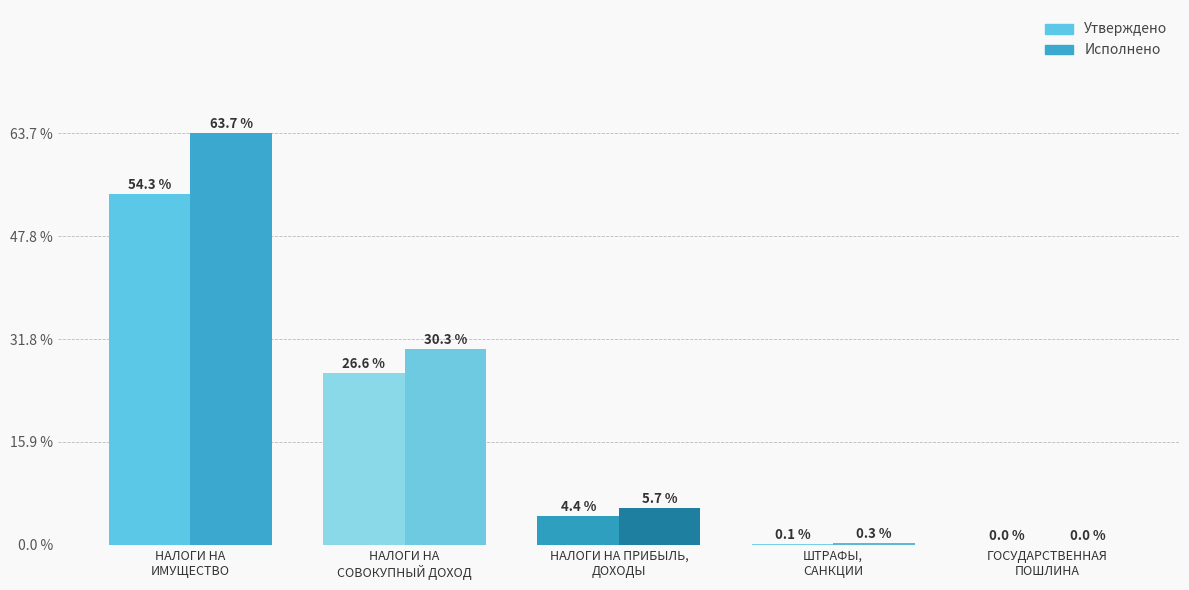

Count the number of data series in this chart.

2